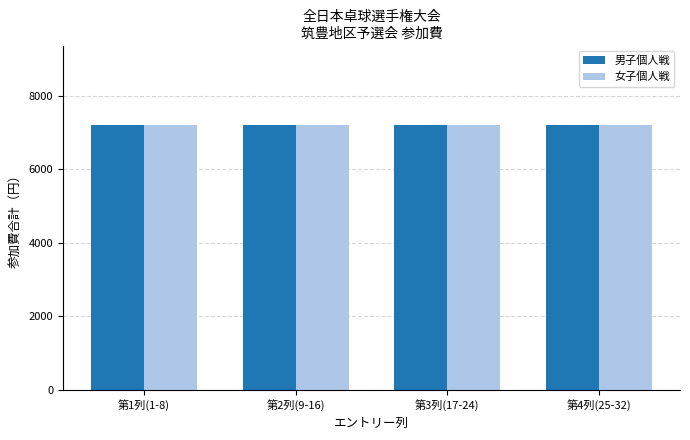

The 女子個人戦 series shows 2 at 10. True or false?

False